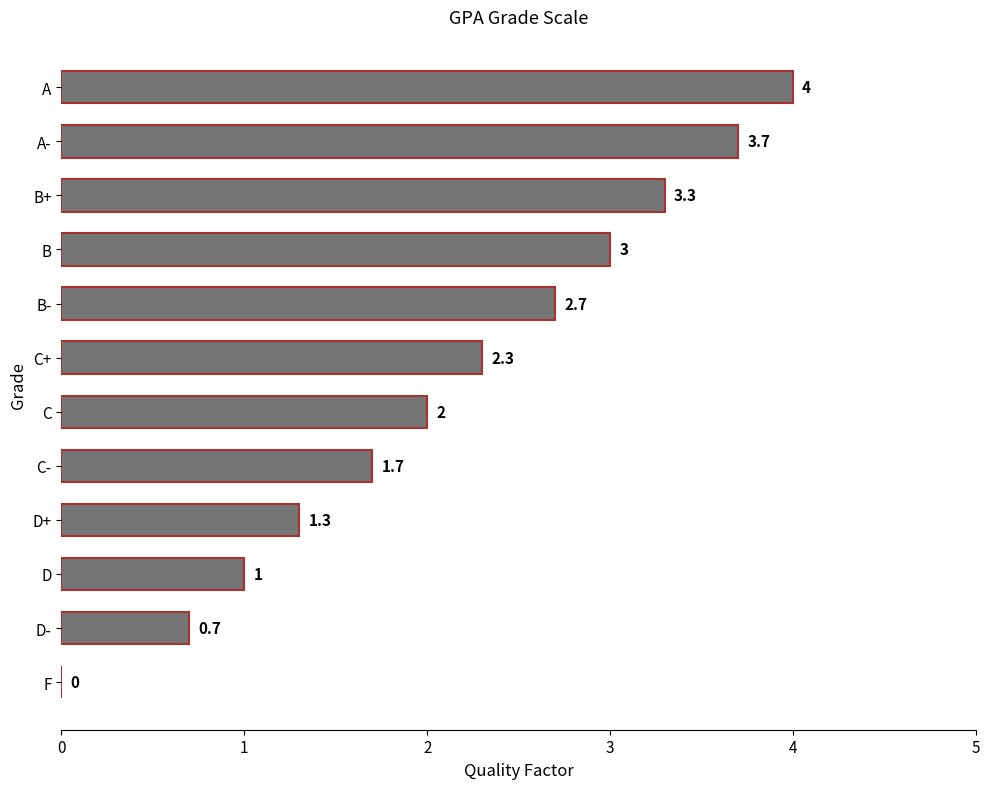

What is the greatest value displayed?

4.0